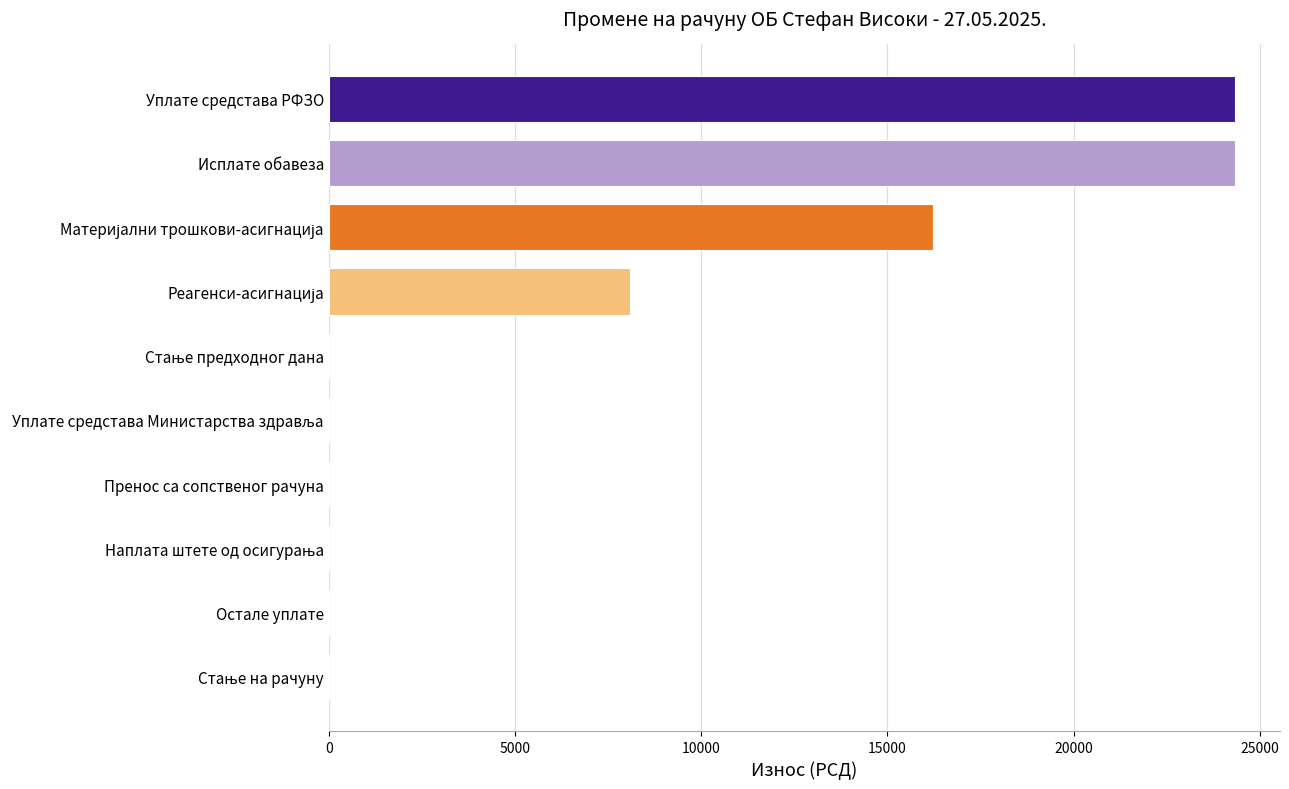

What is the maximum value shown in the chart?

24324